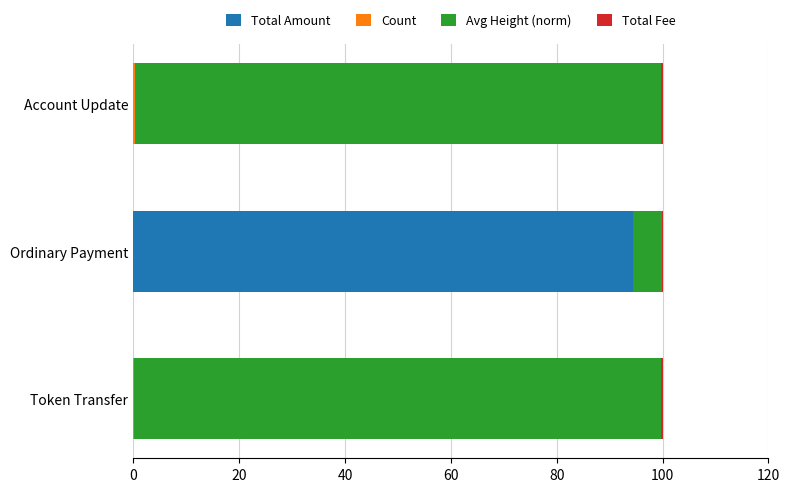

At which label does Total Amount reach its peak?

Ordinary Payment